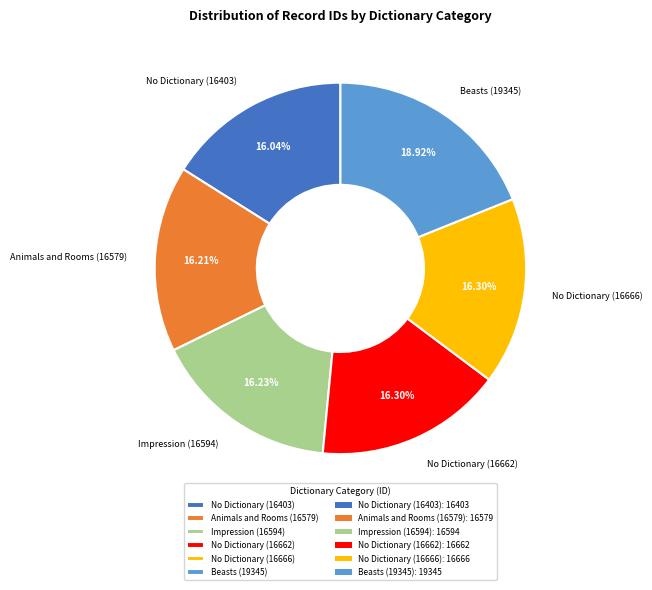

To the nearest percent, what percentage of the pie is No Dictionary (16662)?

16%